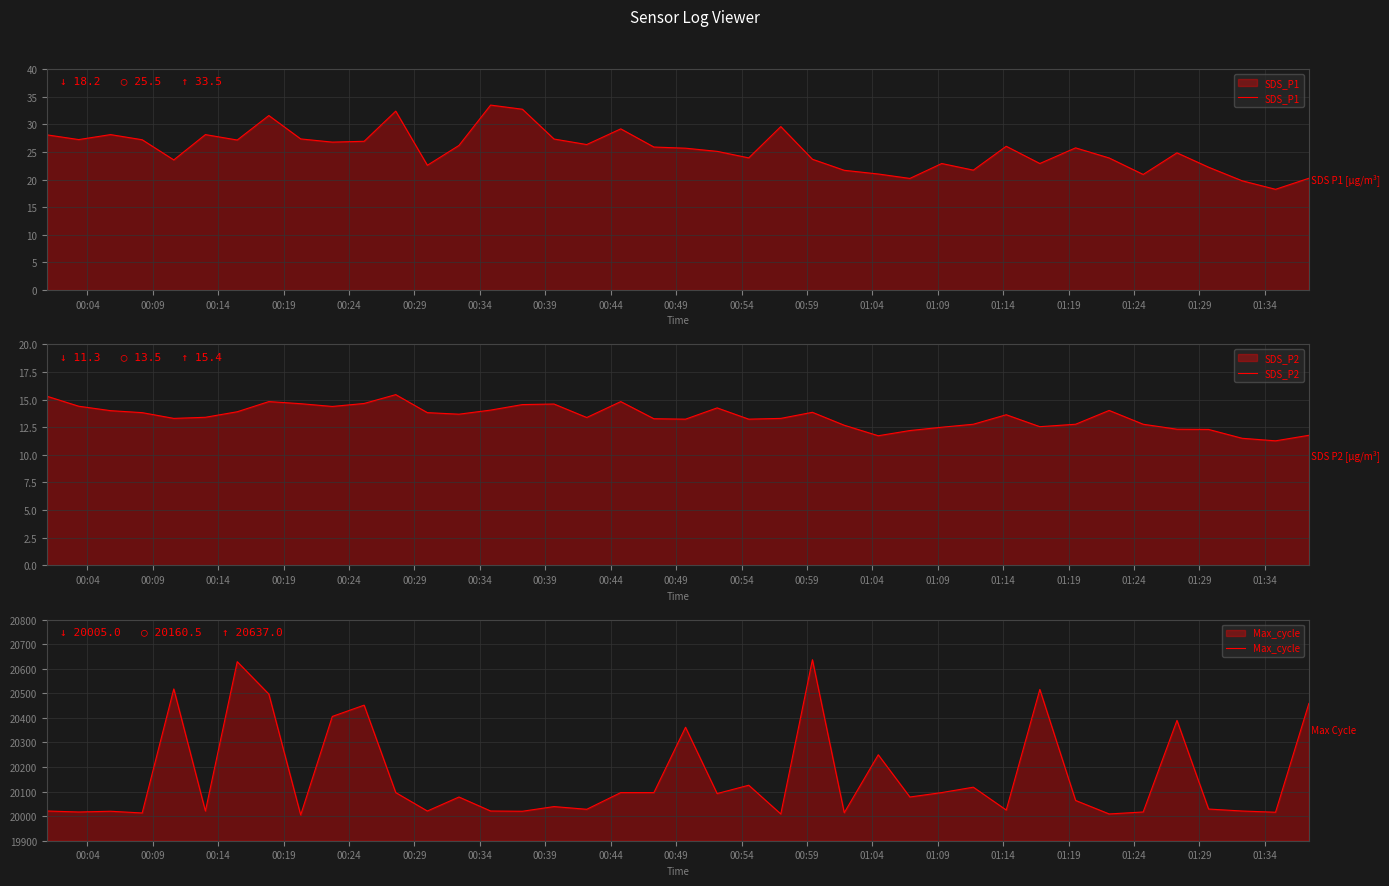

What is the difference between the second highest and minimum values in the SDS_P2 series?

4.0